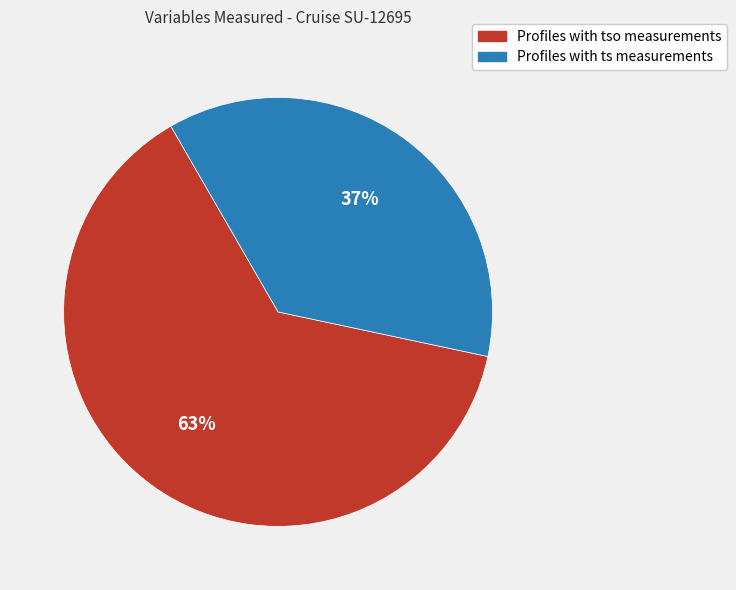

What percentage is the Profiles with ts measurements slice, to the nearest percent?

37%